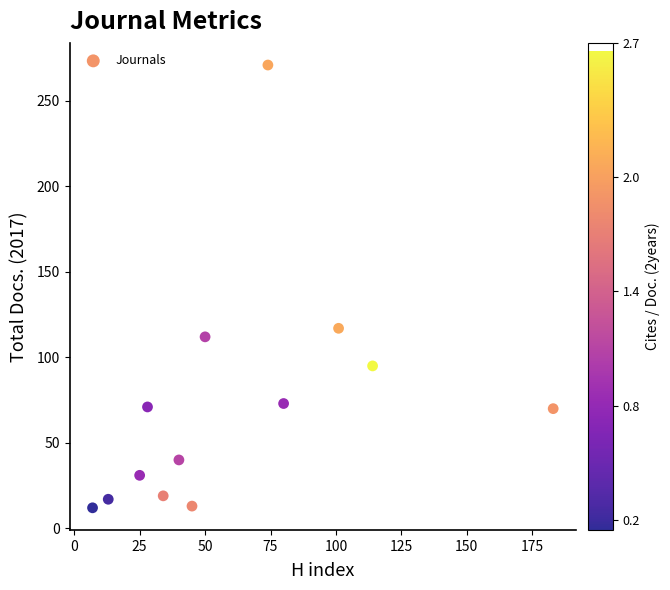

What Y value in the scatter plot is closest to 141?

117